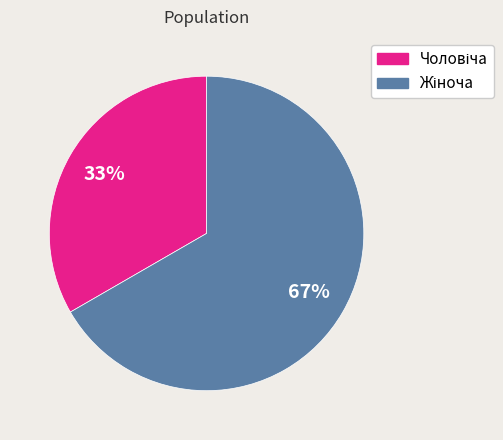

To the nearest percent, what is the average slice percentage?

50%